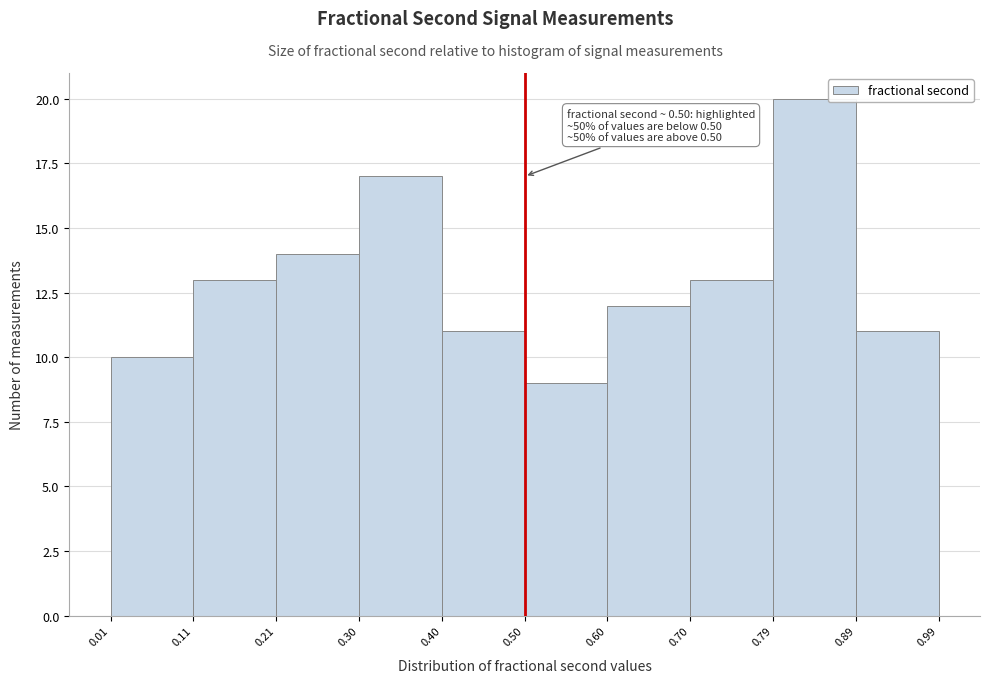

Which range on the x-axis has the tallest bar?

0.79 to 0.89